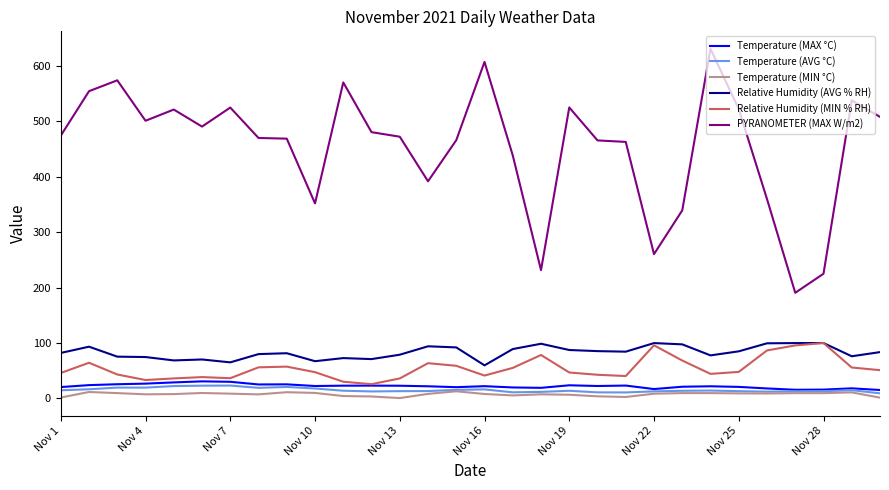

True or false: Temperature (MIN °C) and Relative Humidity (MIN % RH) intersect in this chart.

False